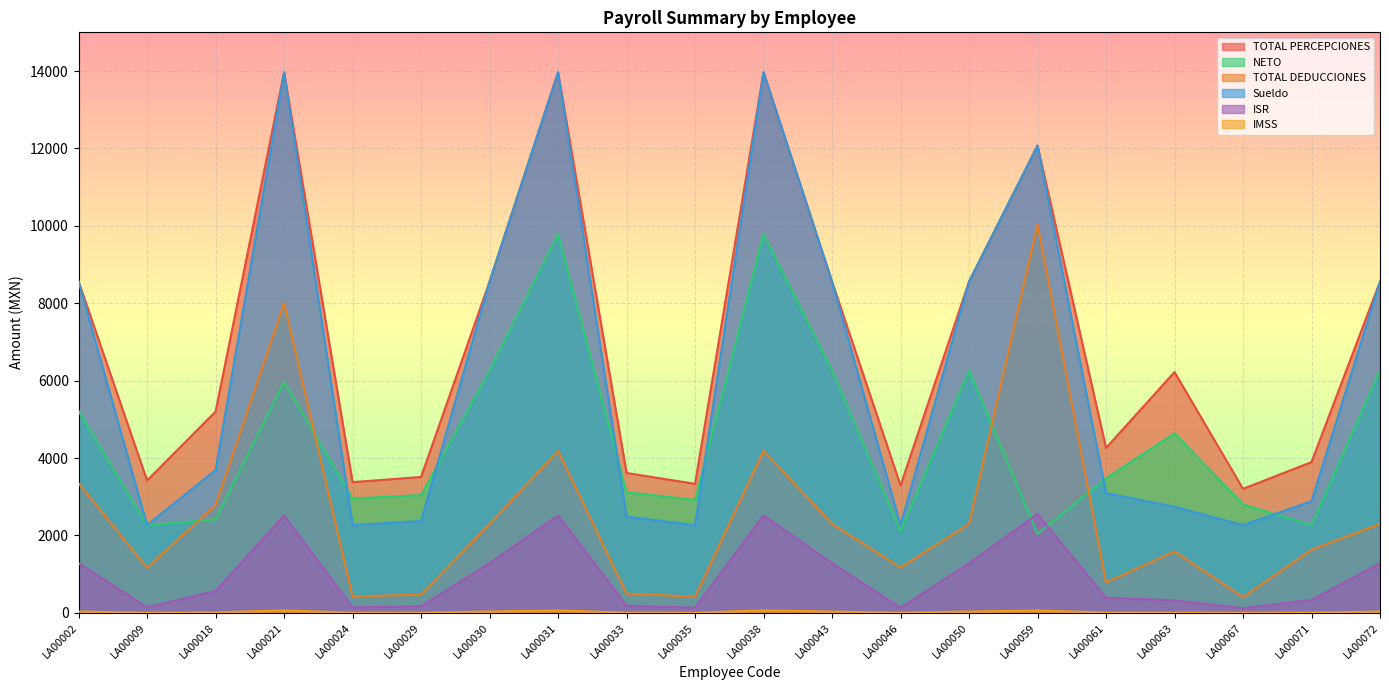

What is the total value across all series at LA00030?

26987.4